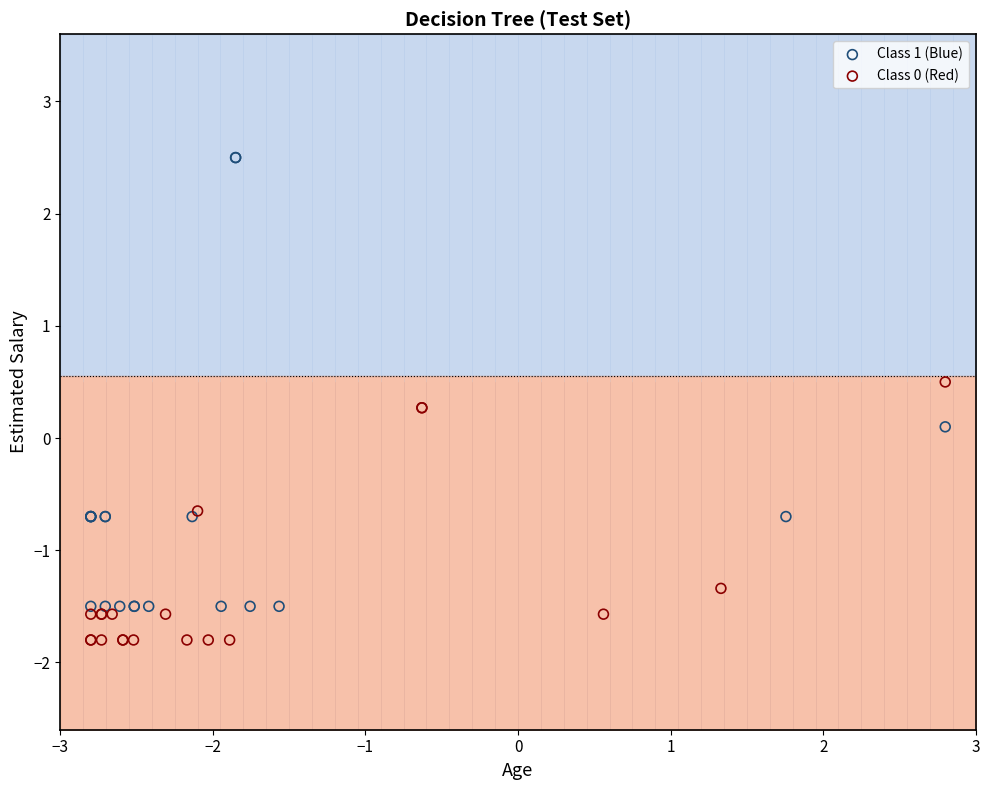

Which series has the largest Y range (max minus min)?

Class 1 (Blue)